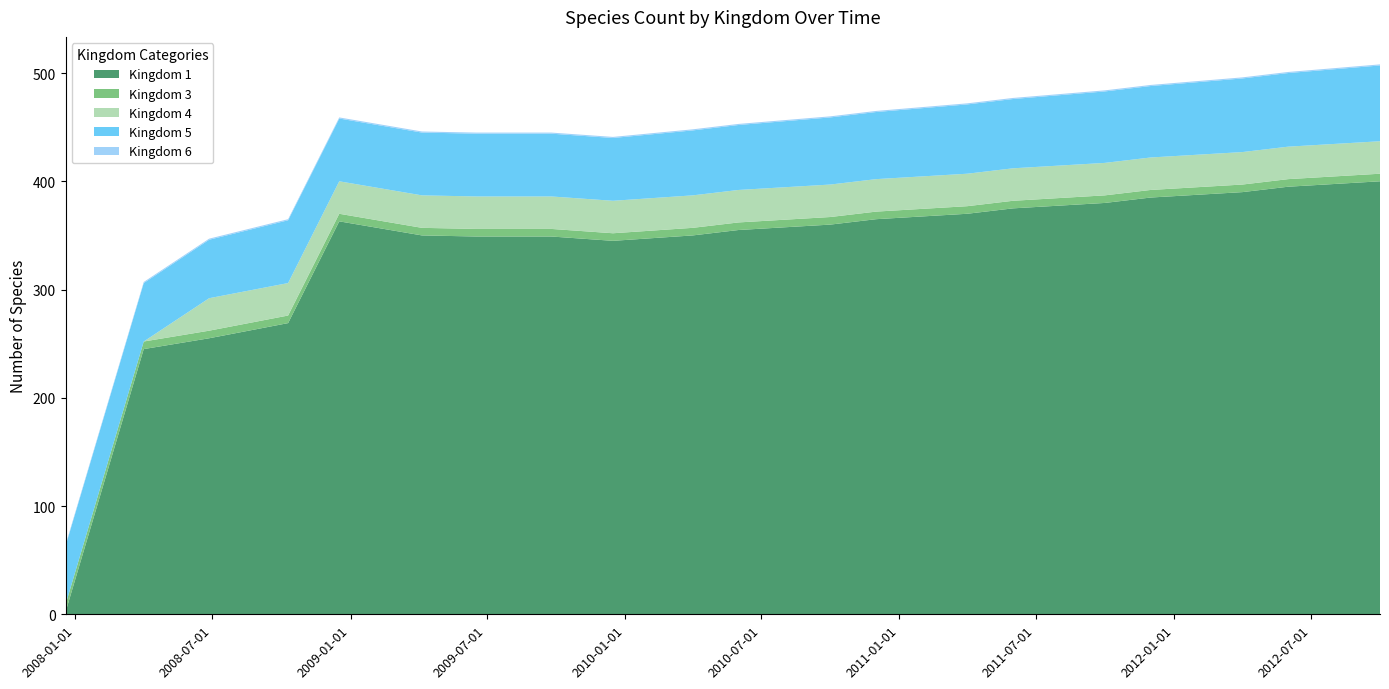

Reading left to right, what are all the values shown in this chart?

Kingdom 1: 2007-12-19=2	2008-04-01=245	2008-06-27=255	2008-10-10=269	2008-12-17=363	2009-04-06=350	2009-06-17=349	2009-09-25=349	2009-12-16=345	2010-04-01=350	2010-06-01=355	2010-10-01=360	2010-12-01=365	2011-04-01=370	2011-06-01=375	2011-10-01=380	2011-12-01=385	2012-04-01=390	2012-06-01=395	2012-10-01=400
Kingdom 3: 2007-12-19=7	2008-04-01=7	2008-06-27=7	2008-10-10=7	2008-12-17=7	2009-04-06=7	2009-06-17=7	2009-09-25=7	2009-12-16=7	2010-04-01=7	2010-06-01=7	2010-10-01=7	2010-12-01=7	2011-04-01=7	2011-06-01=7	2011-10-01=7	2011-12-01=7	2012-04-01=7	2012-06-01=7	2012-10-01=7
Kingdom 4: 2007-12-19=0	2008-04-01=0	2008-06-27=30	2008-10-10=30	2008-12-17=30	2009-04-06=30	2009-06-17=30	2009-09-25=30	2009-12-16=30	2010-04-01=30	2010-06-01=30	2010-10-01=30	2010-12-01=30	2011-04-01=30	2011-06-01=30	2011-10-01=30	2011-12-01=30	2012-04-01=30	2012-06-01=30	2012-10-01=30
Kingdom 5: 2007-12-19=54	2008-04-01=54	2008-06-27=54	2008-10-10=58	2008-12-17=58	2009-04-06=58	2009-06-17=58	2009-09-25=58	2009-12-16=58	2010-04-01=60	2010-06-01=60	2010-10-01=62	2010-12-01=62	2011-04-01=64	2011-06-01=64	2011-10-01=66	2011-12-01=66	2012-04-01=68	2012-06-01=68	2012-10-01=70
Kingdom 6: 2007-12-19=1	2008-04-01=1	2008-06-27=1	2008-10-10=1	2008-12-17=1	2009-04-06=1	2009-06-17=1	2009-09-25=1	2009-12-16=1	2010-04-01=1	2010-06-01=1	2010-10-01=1	2010-12-01=1	2011-04-01=1	2011-06-01=1	2011-10-01=1	2011-12-01=1	2012-04-01=1	2012-06-01=1	2012-10-01=1